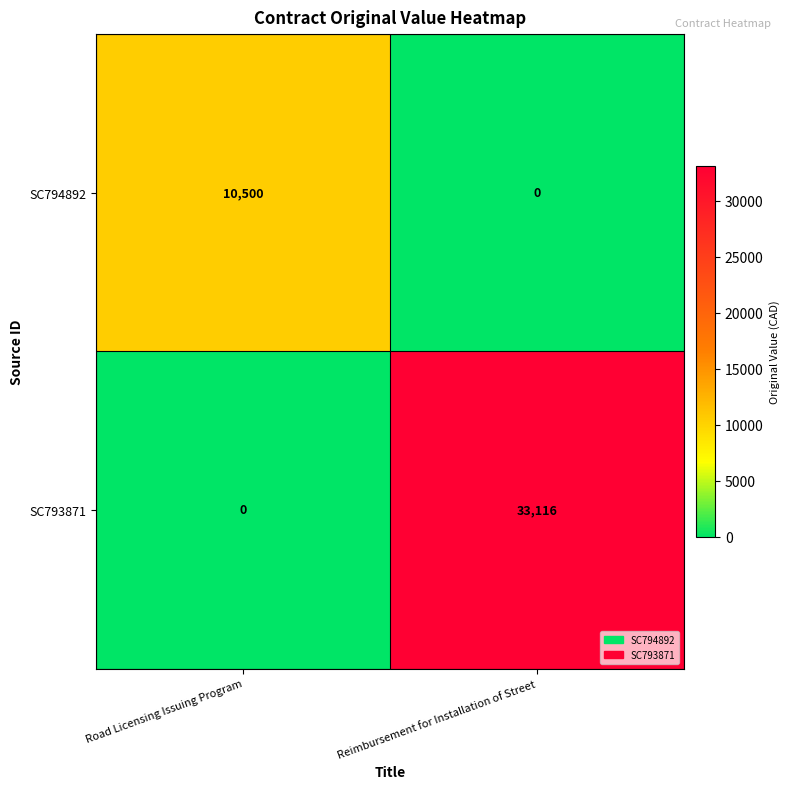

At which category is the sum across all series the highest?

Reimbursement for Installation of Street